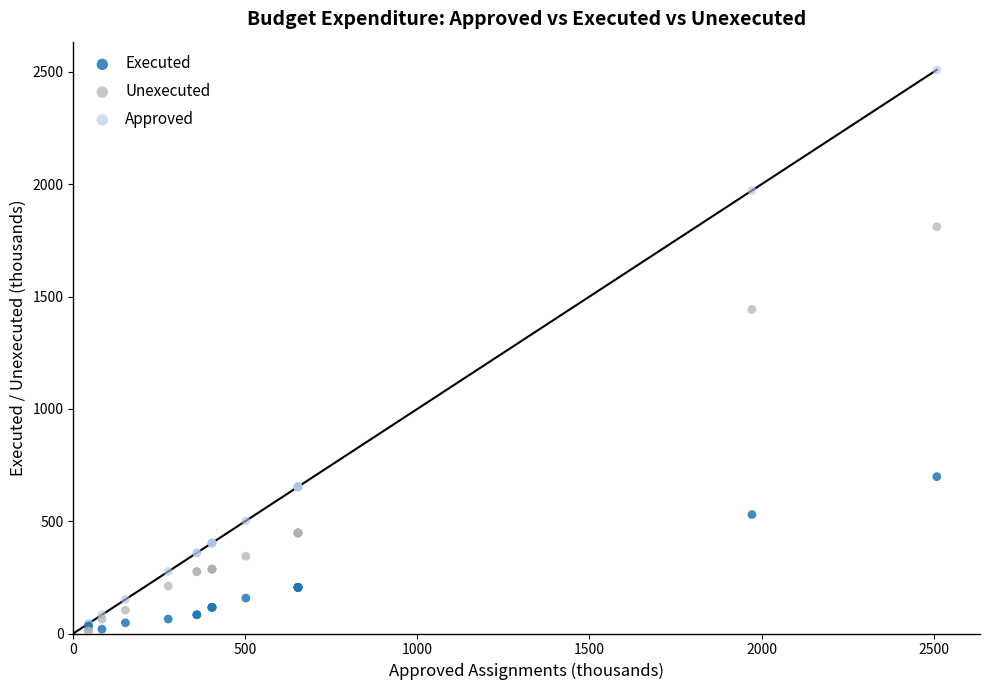

Which series has the largest Y range (max minus min)?

Approved